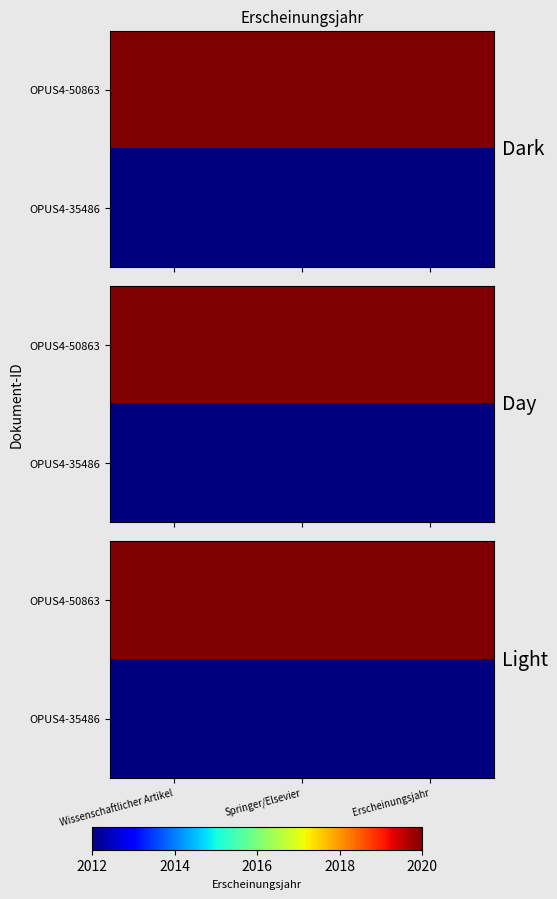

At which category is the sum across all series the highest?

Wissenschaftlicher Artikel